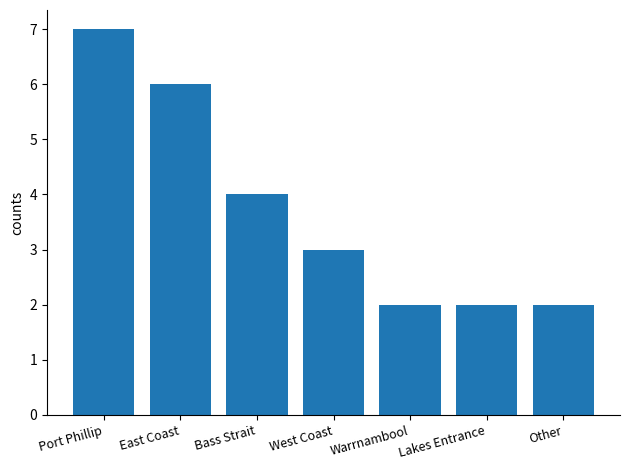

How many categories are shown in the chart?

7